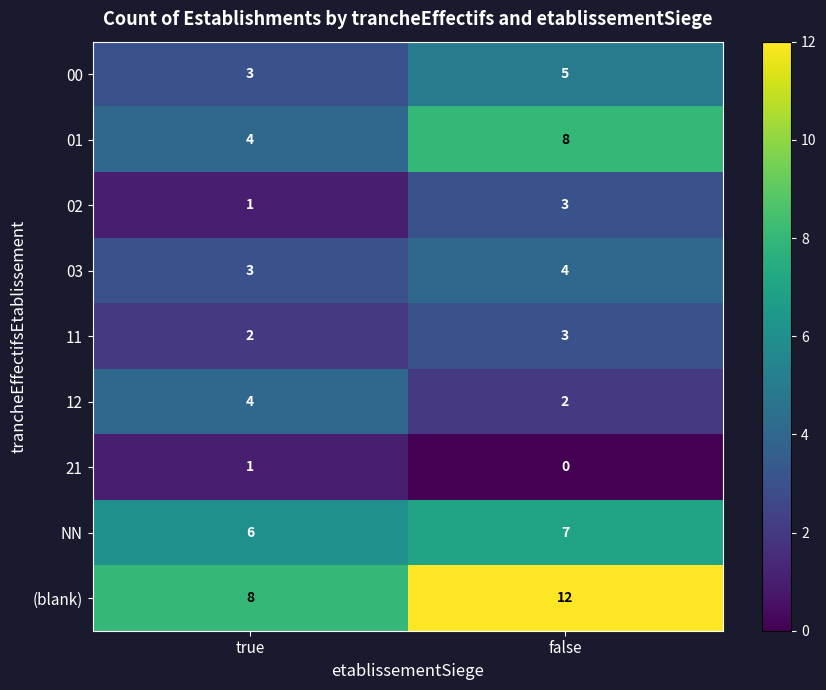

How many distinct data groups are displayed?

9